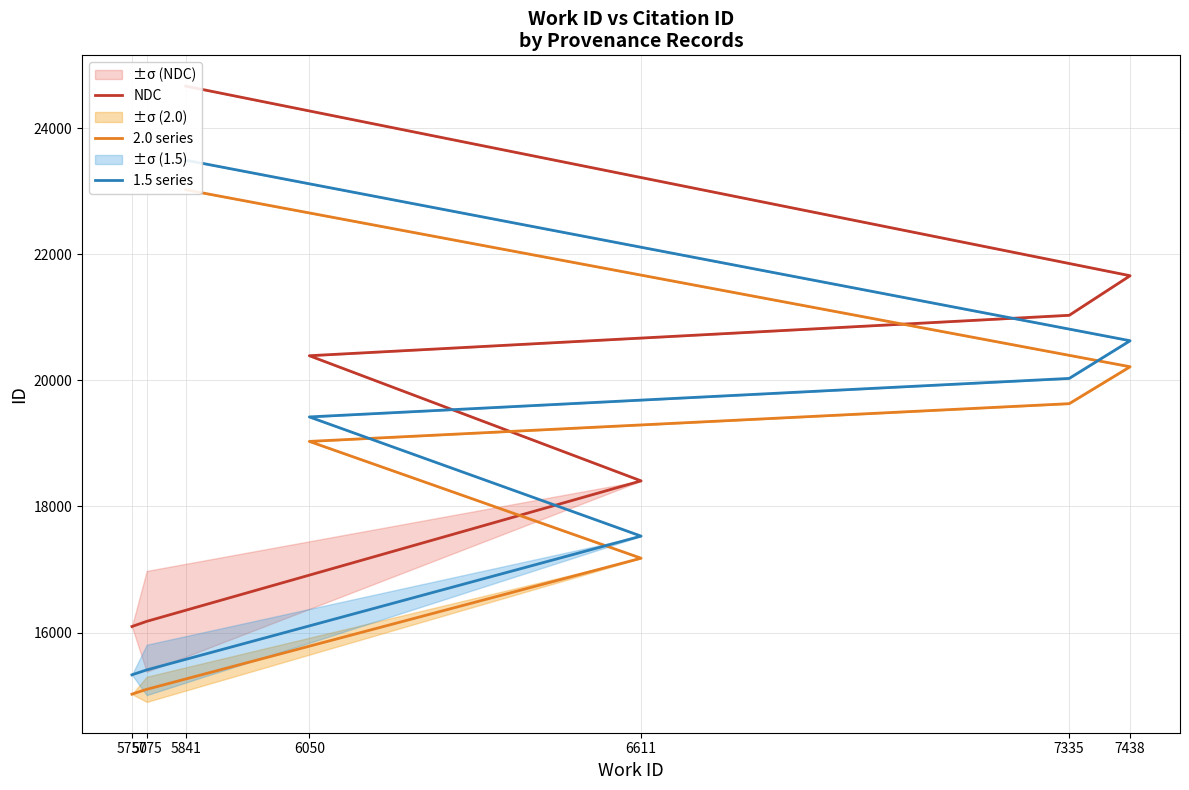

What is the difference between the 2.0 series values at 7438 and 5775?

5118.5